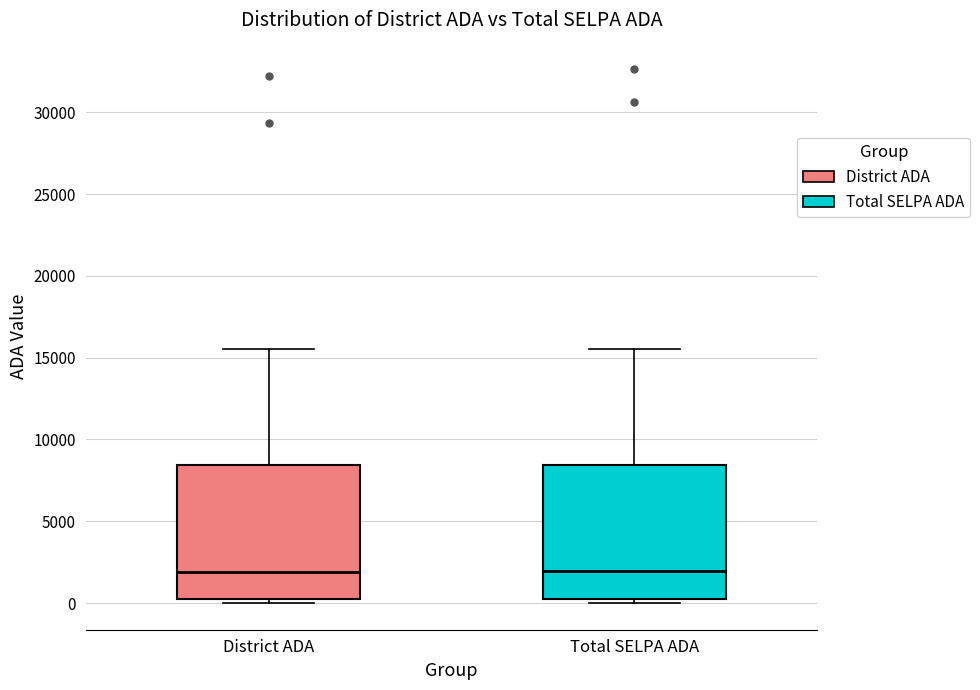

Reading left to right, read every box against the y-axis: the position of its median line, the range the box covers, and the ends of its whiskers. The values are not printed on the chart, so give them approximately, as read against the axis.

District ADA: median 2000, box 500 to 8500, whiskers 0 to 15500
Total SELPA ADA: median 2000, box 500 to 8500, whiskers 0 to 15500